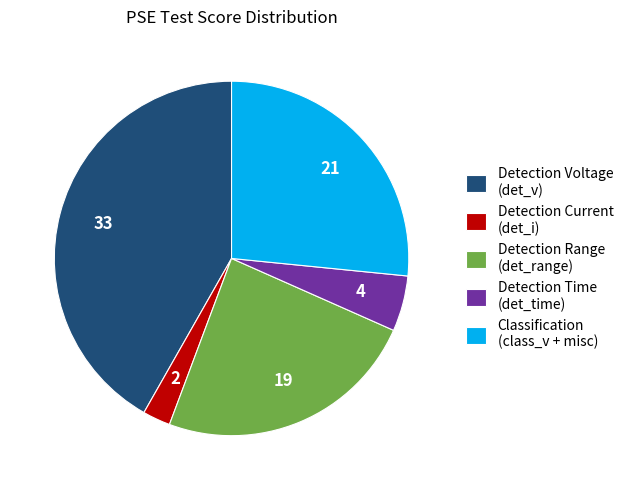

Combined, do Detection Range (det_range) and Detection Time (det_time) account for over 50%?

No